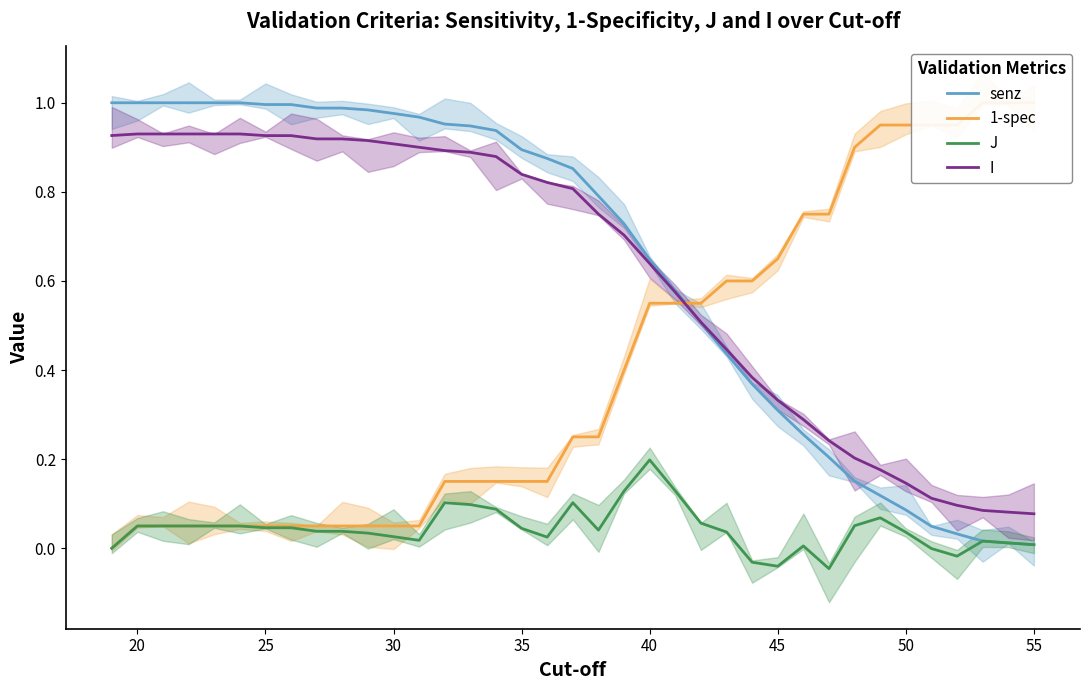

True or false: senz has more than 1 points higher than both neighbors.

False